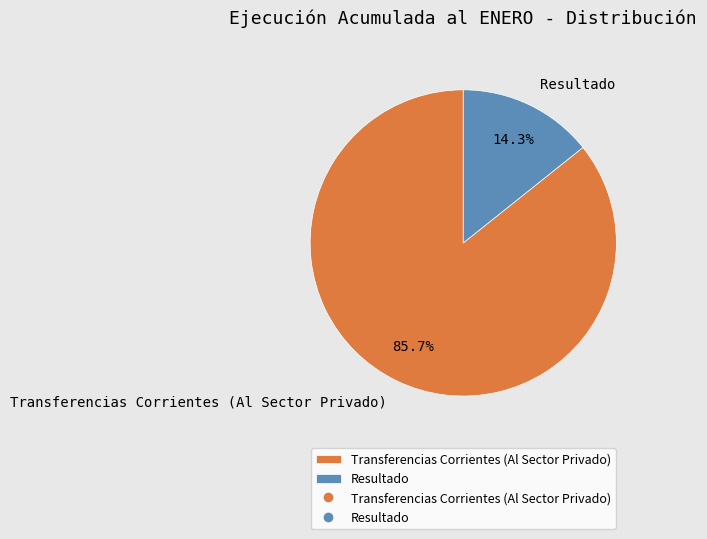

To the nearest percent, what is the average slice percentage?

50%